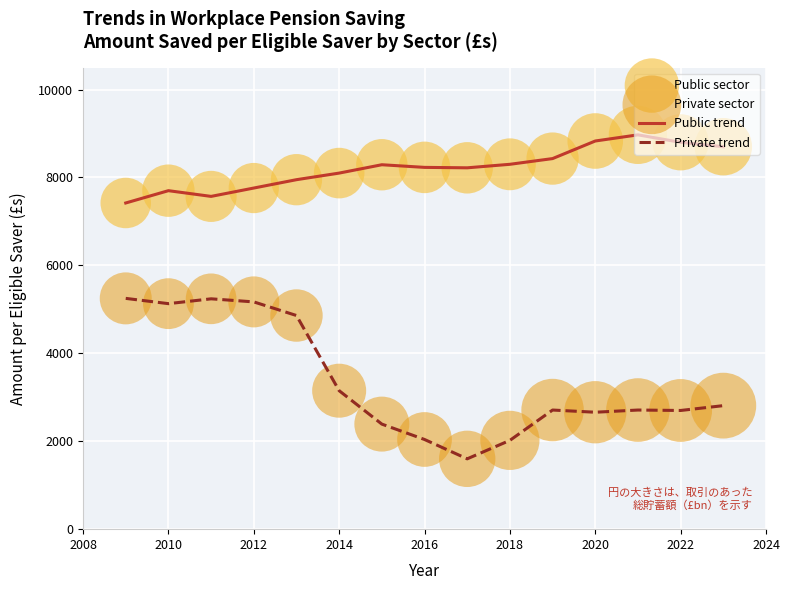

Which series has the largest total across all categories?

Public trend